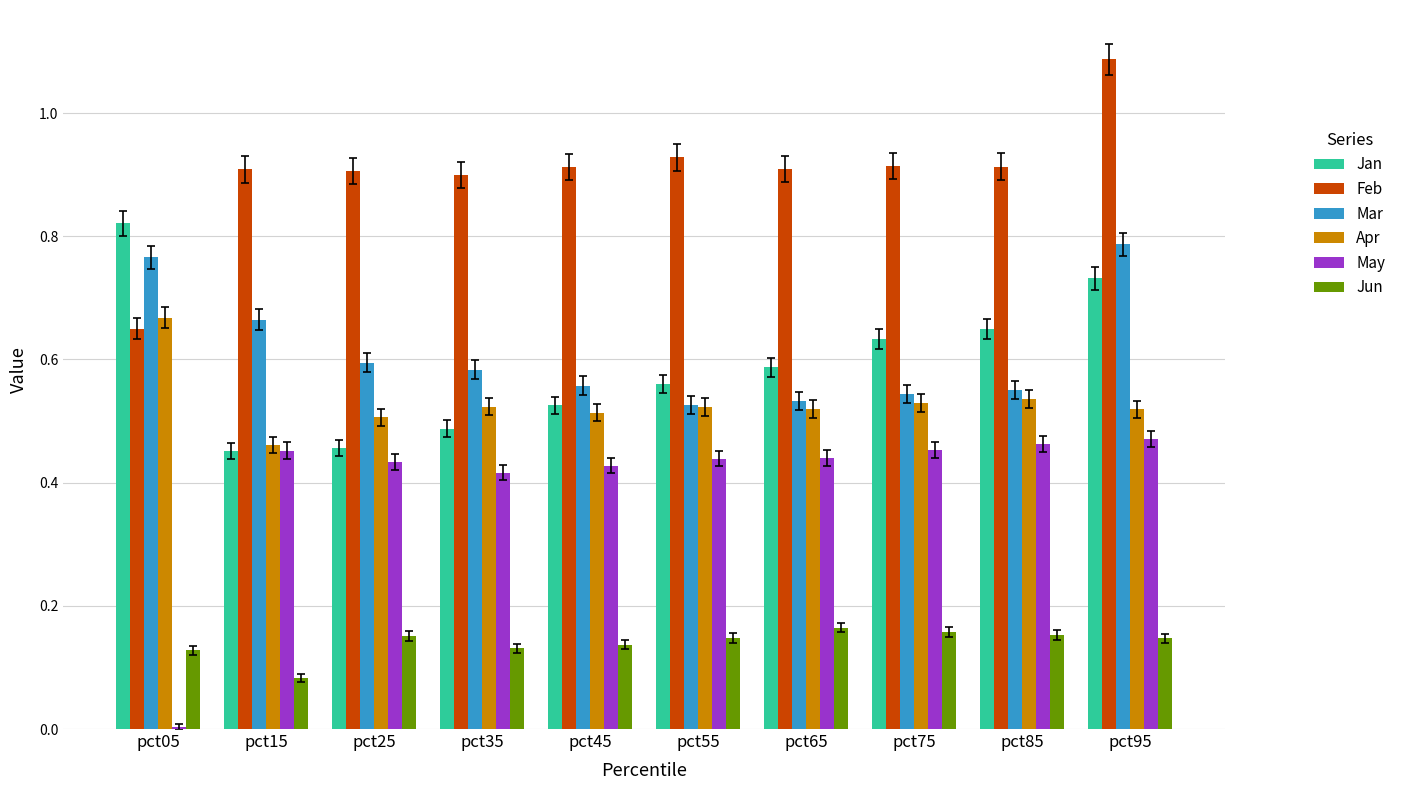

Is the value of Jun at pct35 greater than the value of May at pct95?

No